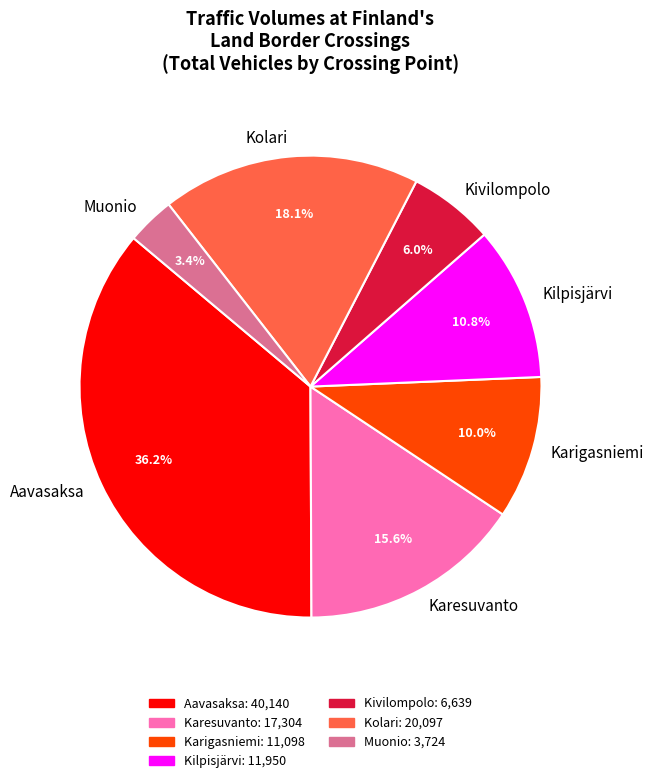

What is the smallest slice in the pie chart?

Muonio